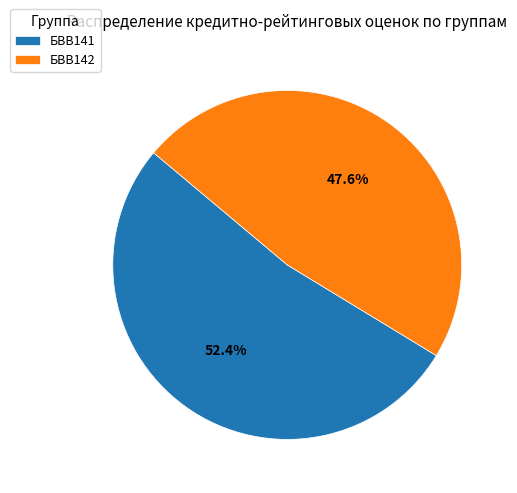

Does БВВ142 represent more than half of the total?

No